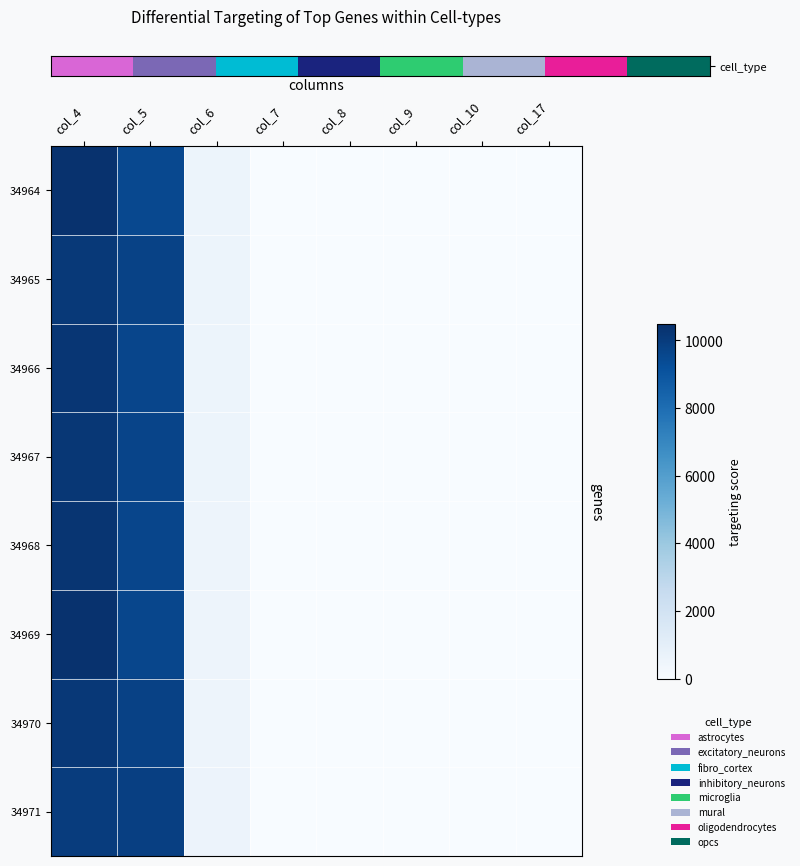

What is the maximum value shown in the chart?

10398